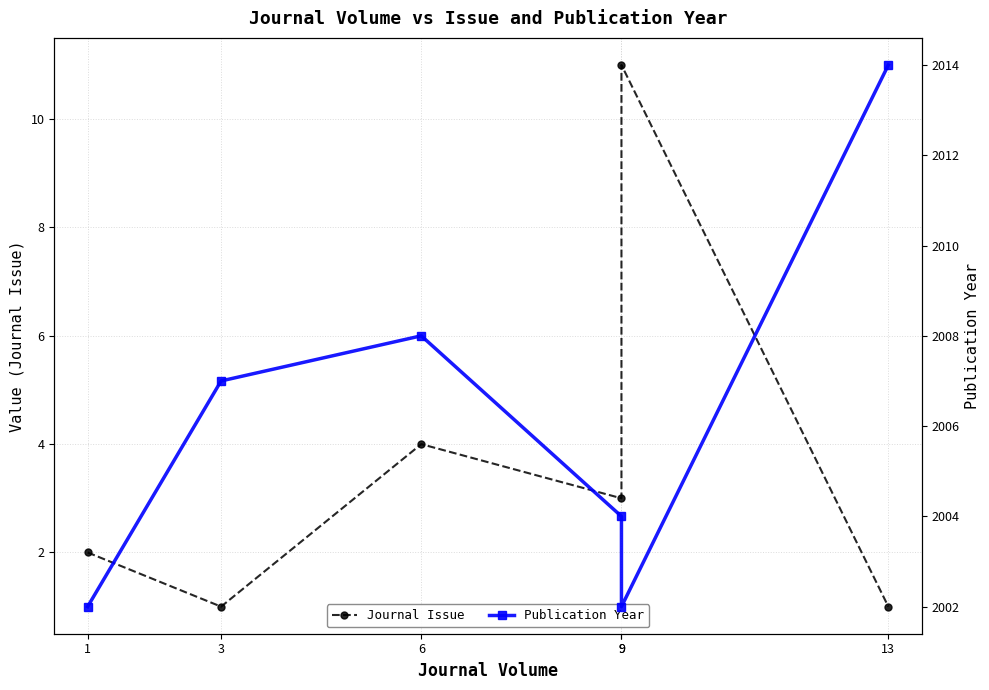

Rank the series at 9 from highest to lowest value.

Publication Year, Journal Issue